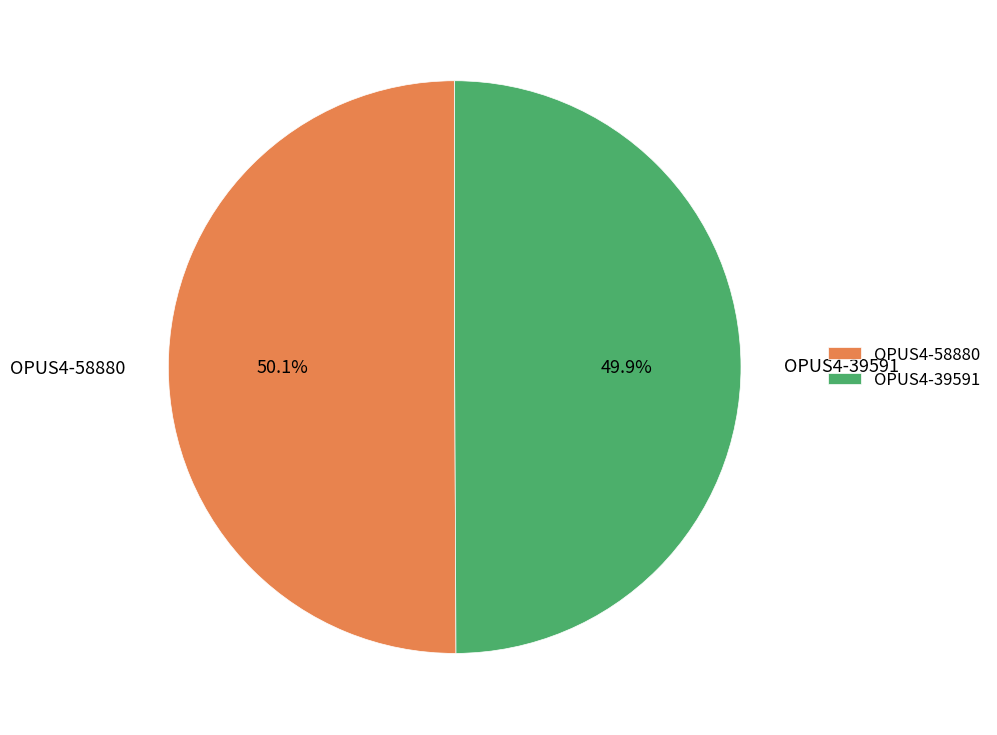

Does any single category account for the majority?

Yes